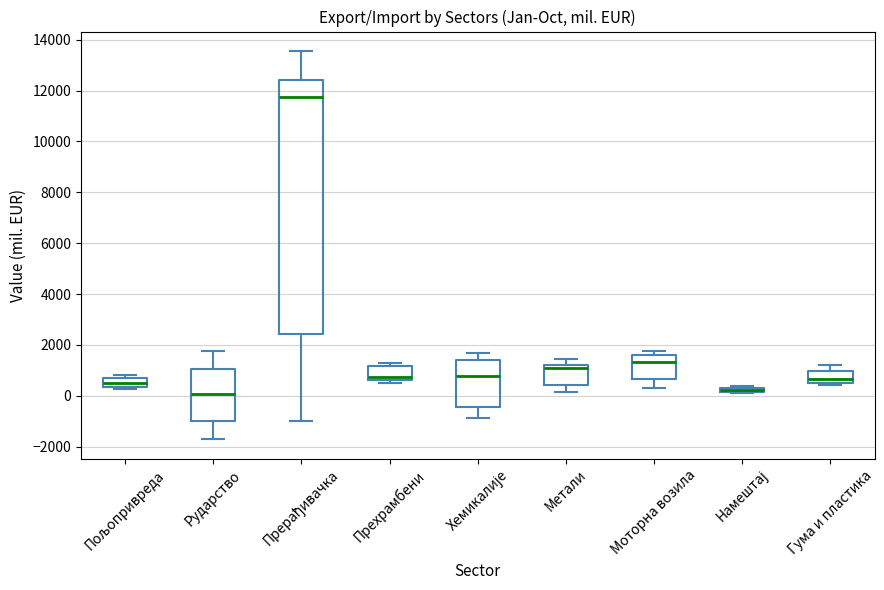

Where does the lower whisker of the box for Моторна возила end on the y-axis? The values are not printed on the chart, so give them approximately, as read against the axis.

200